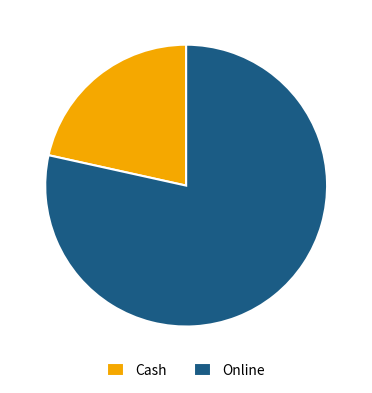

Which slice is the largest?

Online